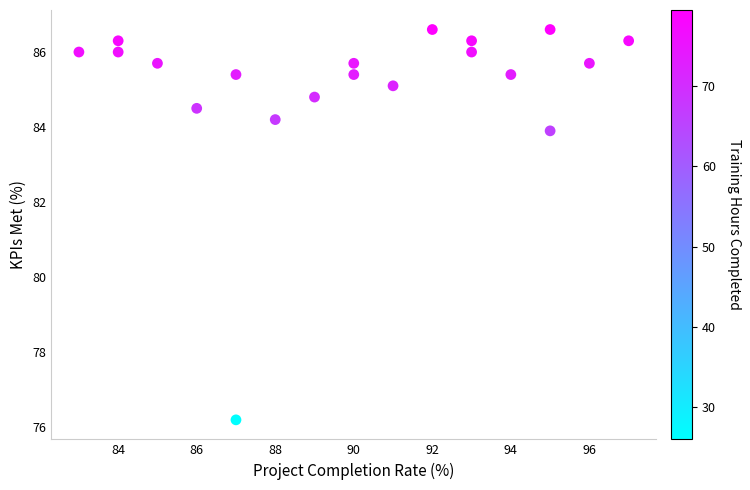

What Y value in the scatter plot is closest to 81?

83.9